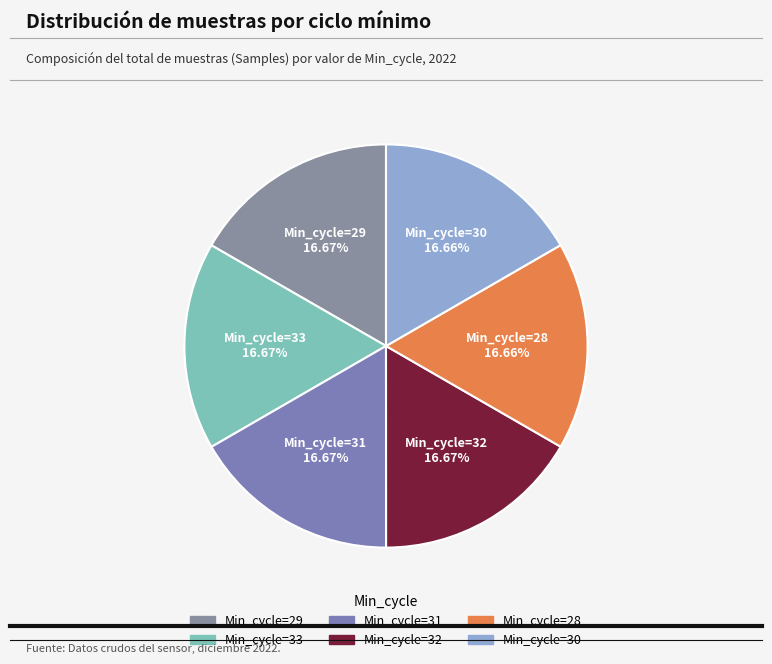

How many slices are in this pie chart?

6